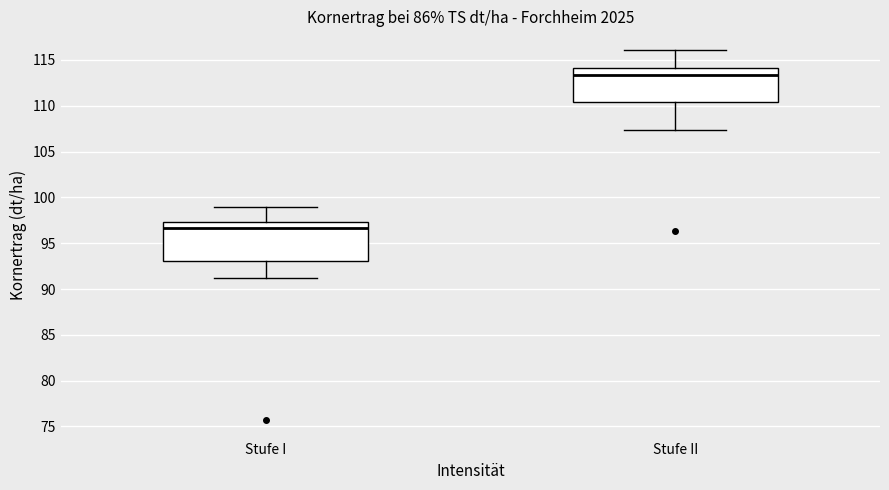

Which box has the lowest median line?

Stufe I